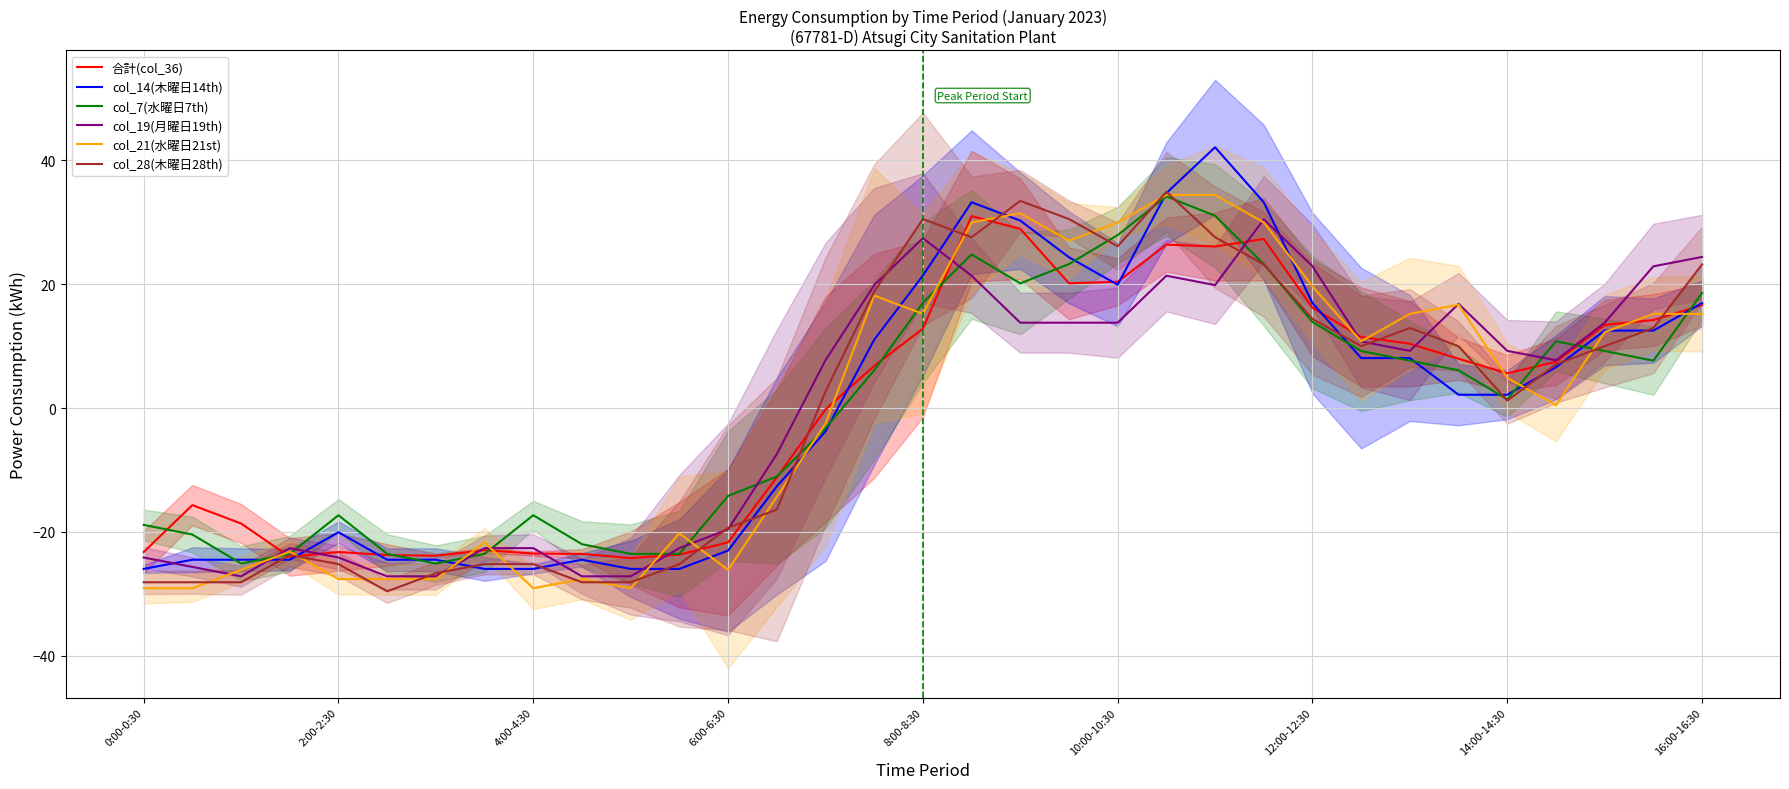

Which series has the widest spread of values?

col_14(木曜日14th)